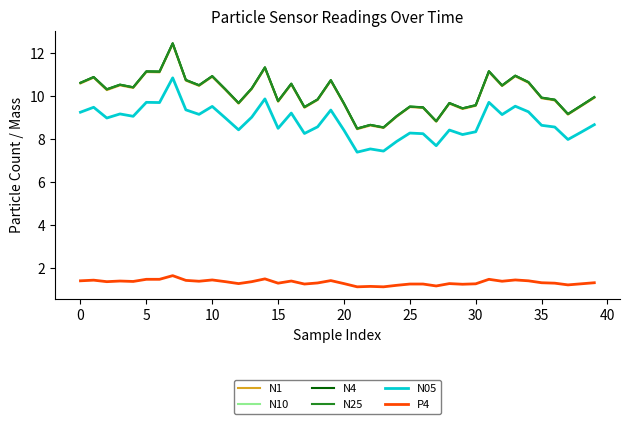

What is the greatest value displayed?

12.5